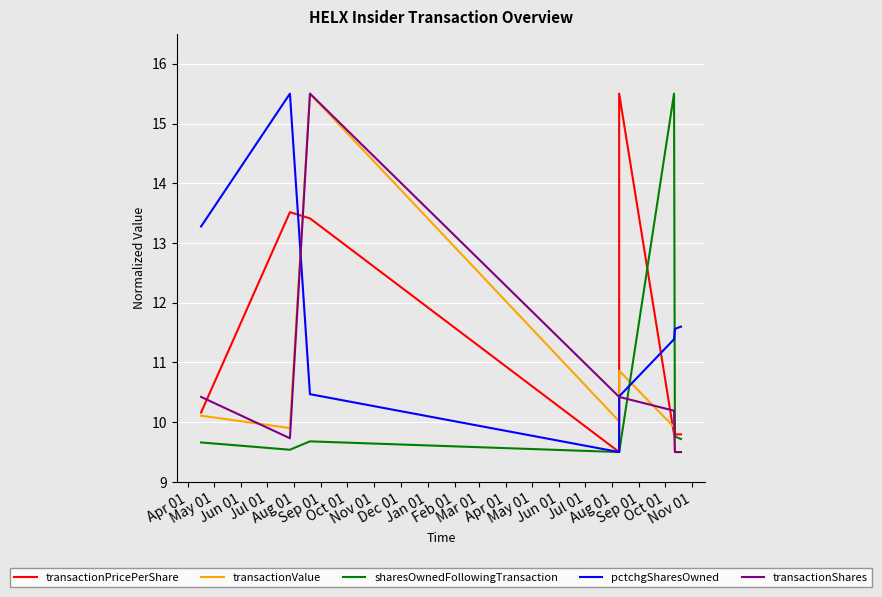

List the series in order of their peak value, lowest first.

transactionPricePerShare, transactionValue, sharesOwnedFollowingTransaction, pctchgSharesOwned, transactionShares